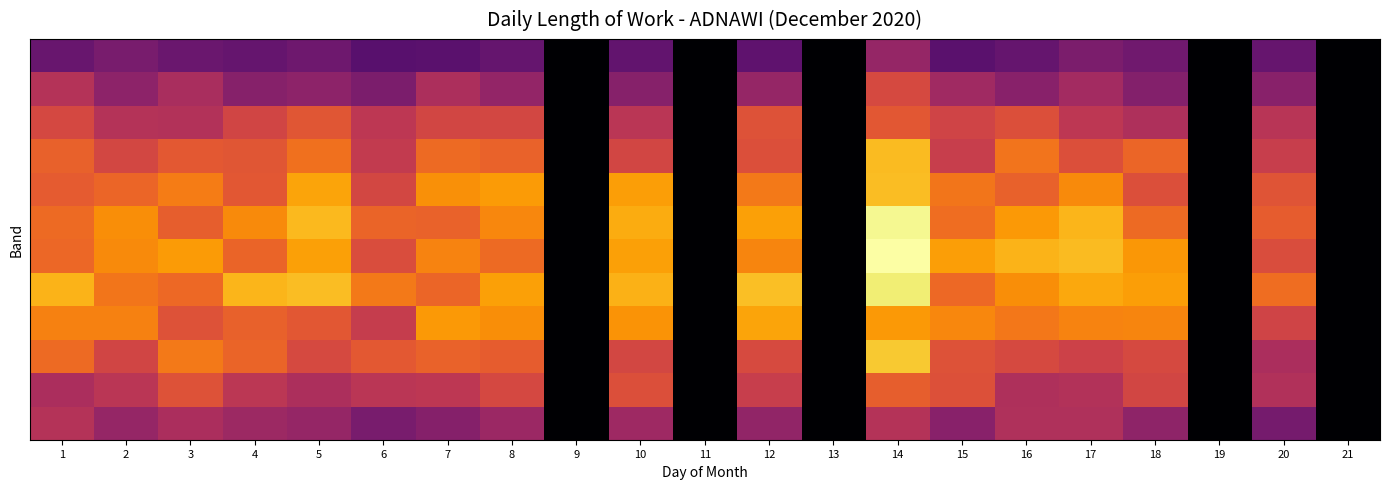

At which category is the sum across all series the highest?

14